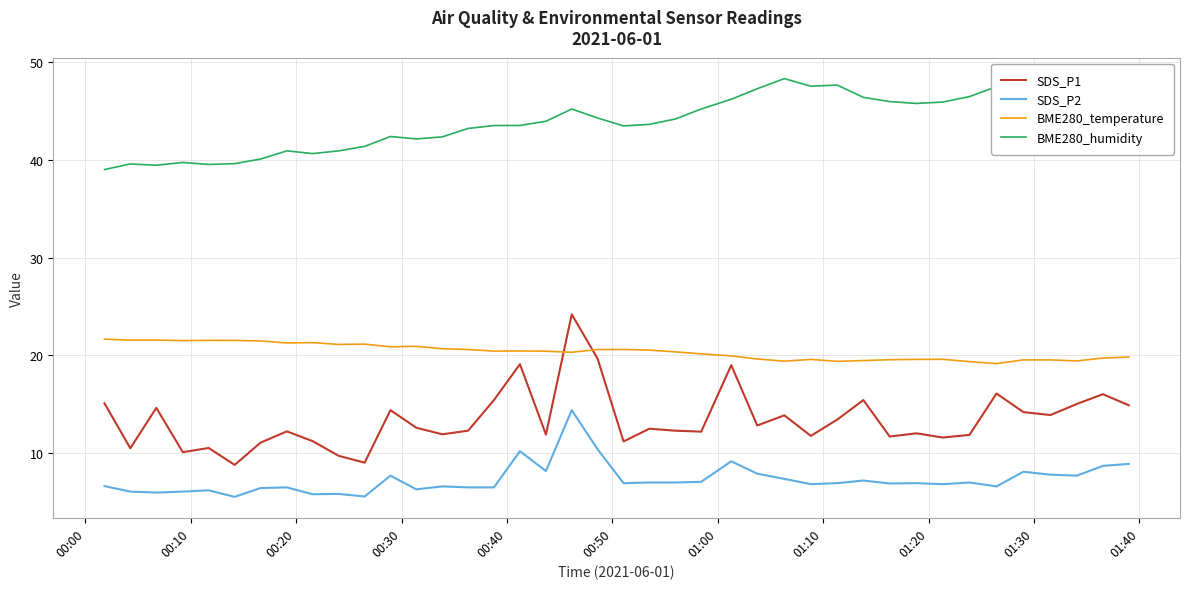

What are all the series names shown in the legend?

SDS_P1, SDS_P2, BME280_temperature, BME280_humidity